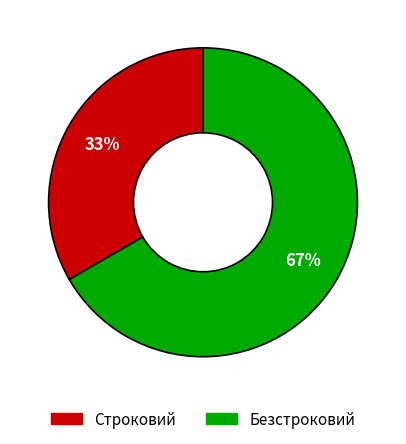

What is the smallest slice in the pie chart?

Строковий